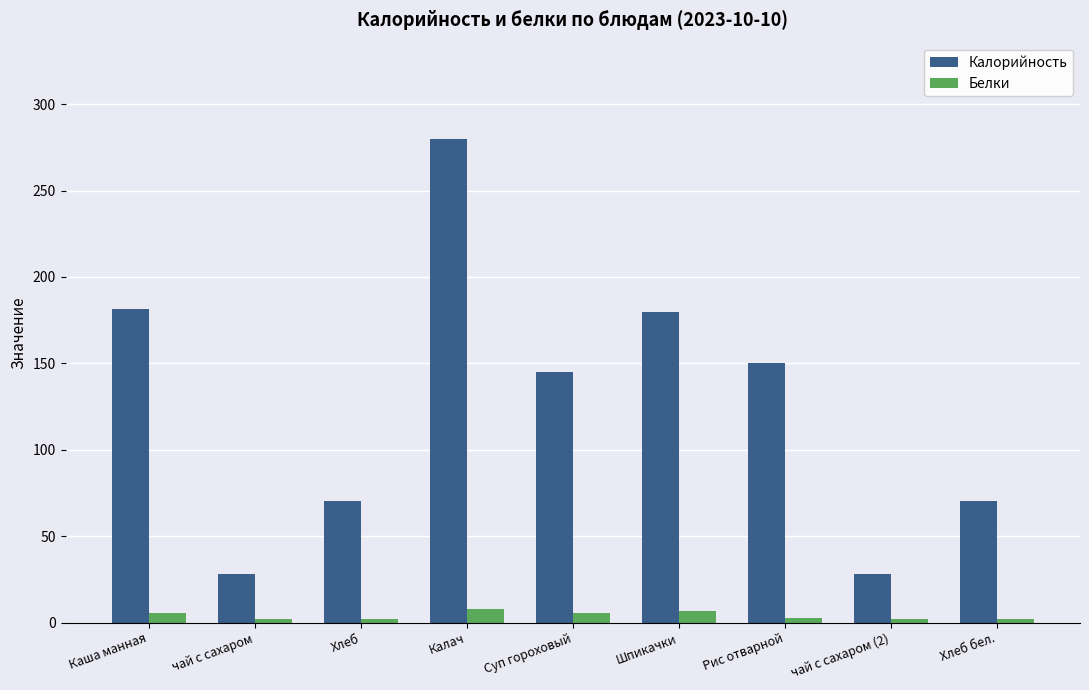

What are all the series names shown in the legend?

Калорийность, Белки